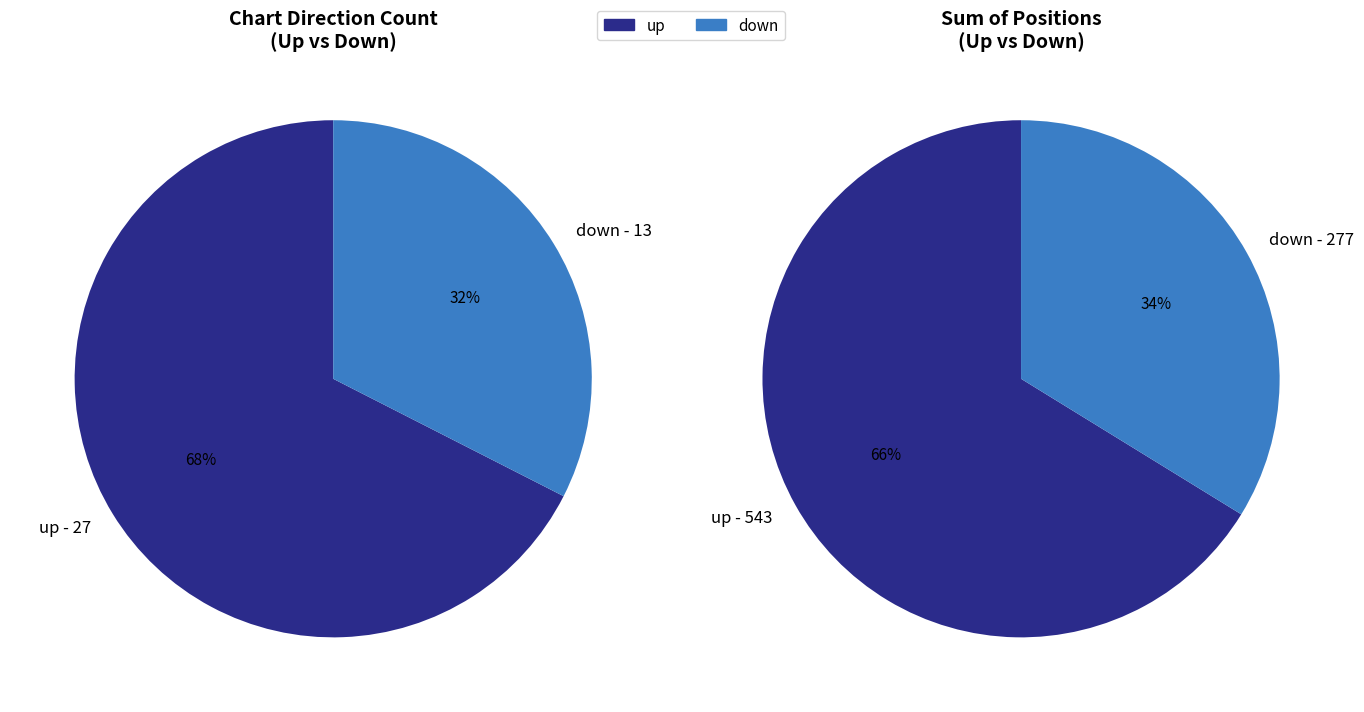

Is there any slice that represents more than half of the pie?

Yes